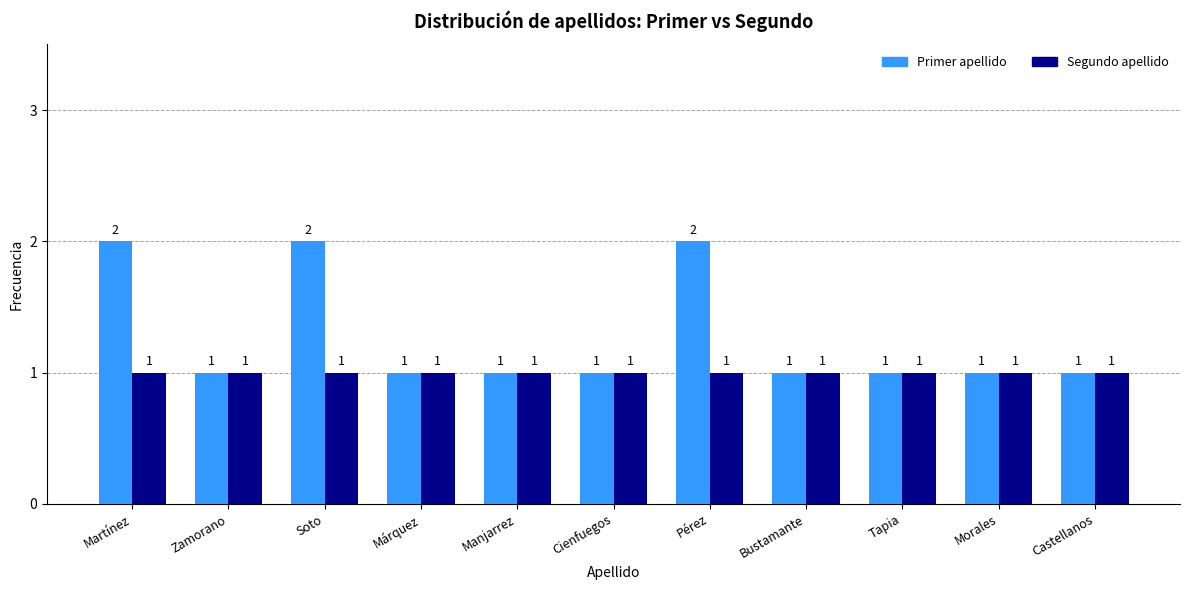

How many Primer apellido values are between 1 and 2?

11